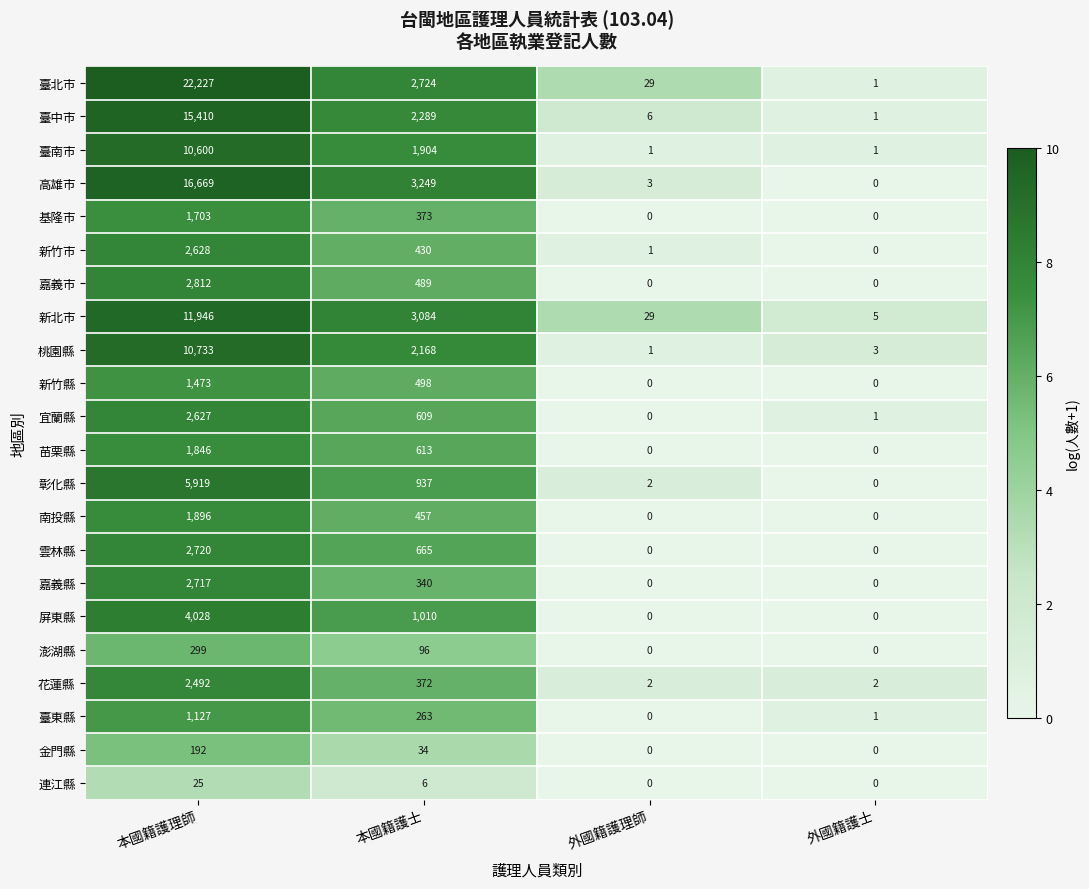

The 新竹市 series shows 1 at 外國籍護理師. True or false?

True